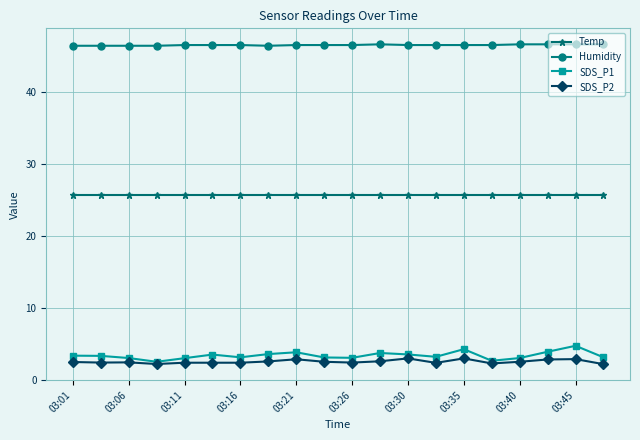

What is the value of the Humidity point at the 10th from the left?

46.5